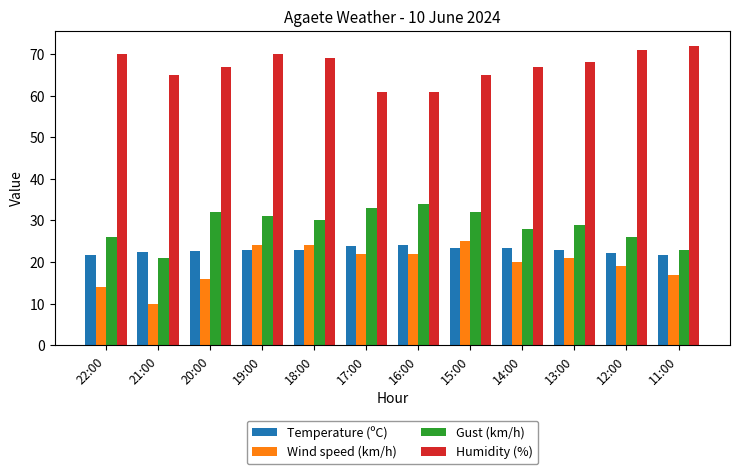

What is the label of the 2nd bar from the left?

21:00